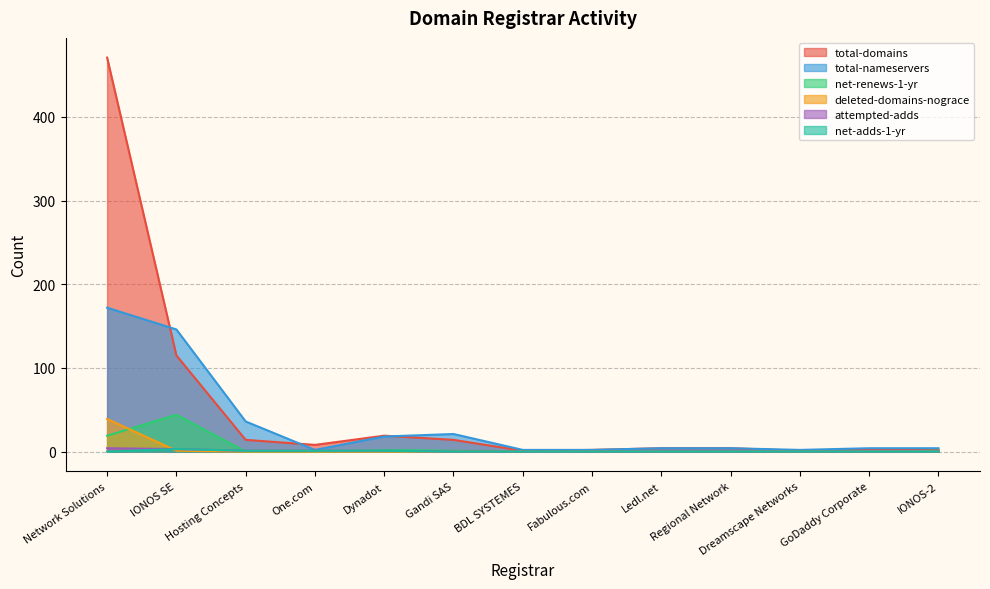

What is the label of the 11th point from the right?

Hosting Concepts